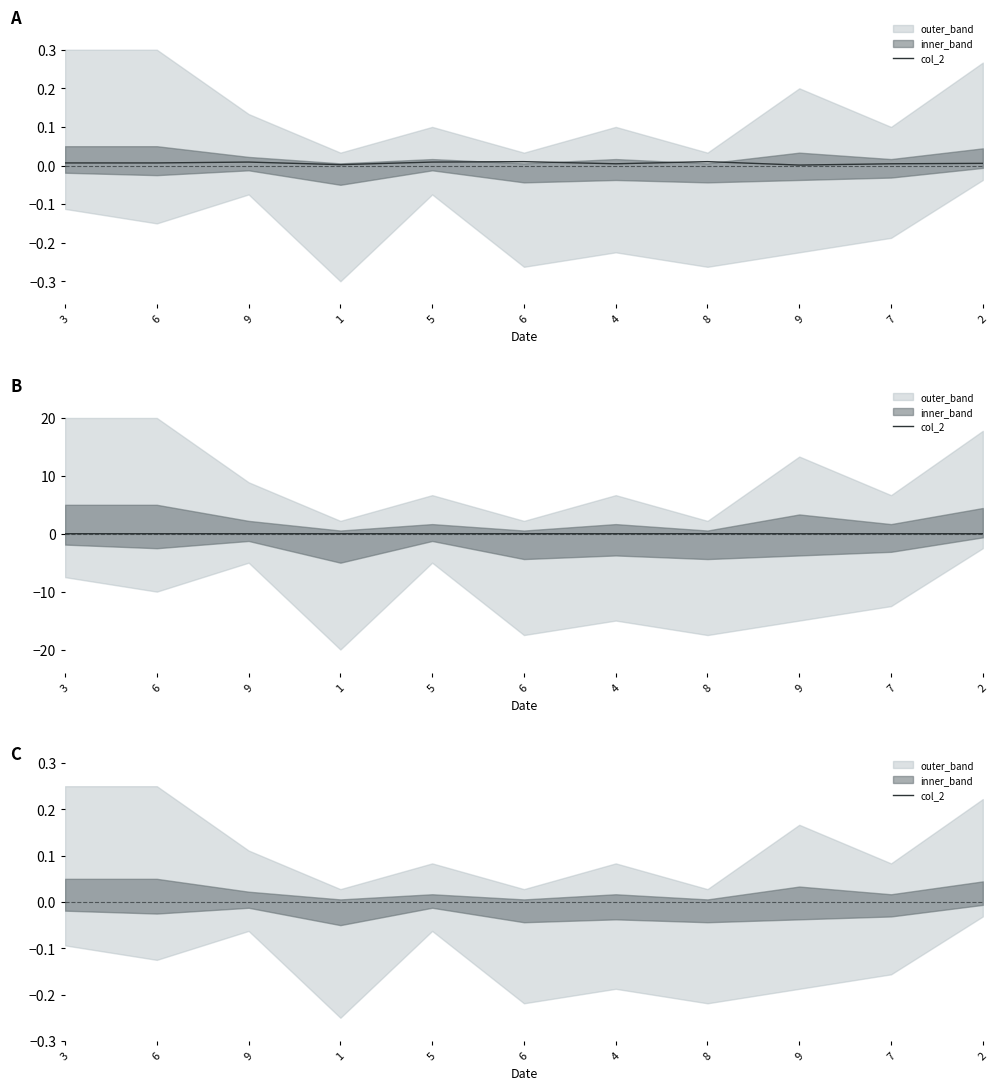

List the labels in order of value, smallest first.

9, 1, 4, 7, 2, 3, 6, 9, 5, 6, 8